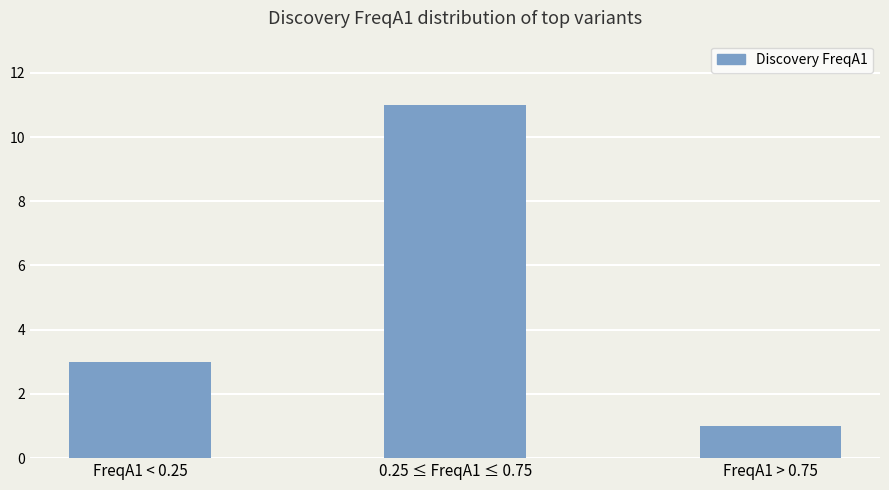

The chart shows a value of 11 at 0.25 ≤ FreqA1 ≤ 0.75. True or false?

True